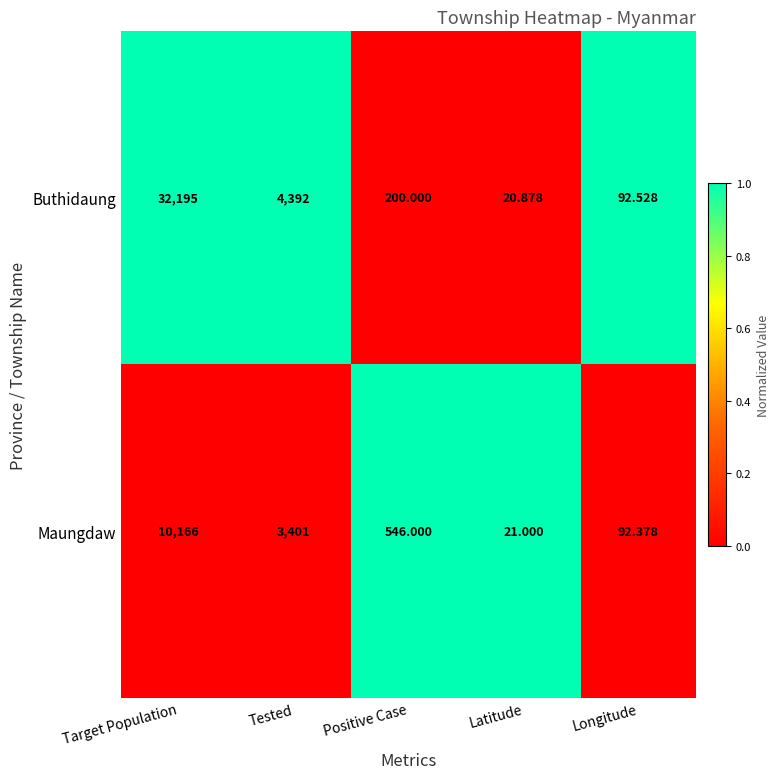

What is the greatest value displayed?

32195.0